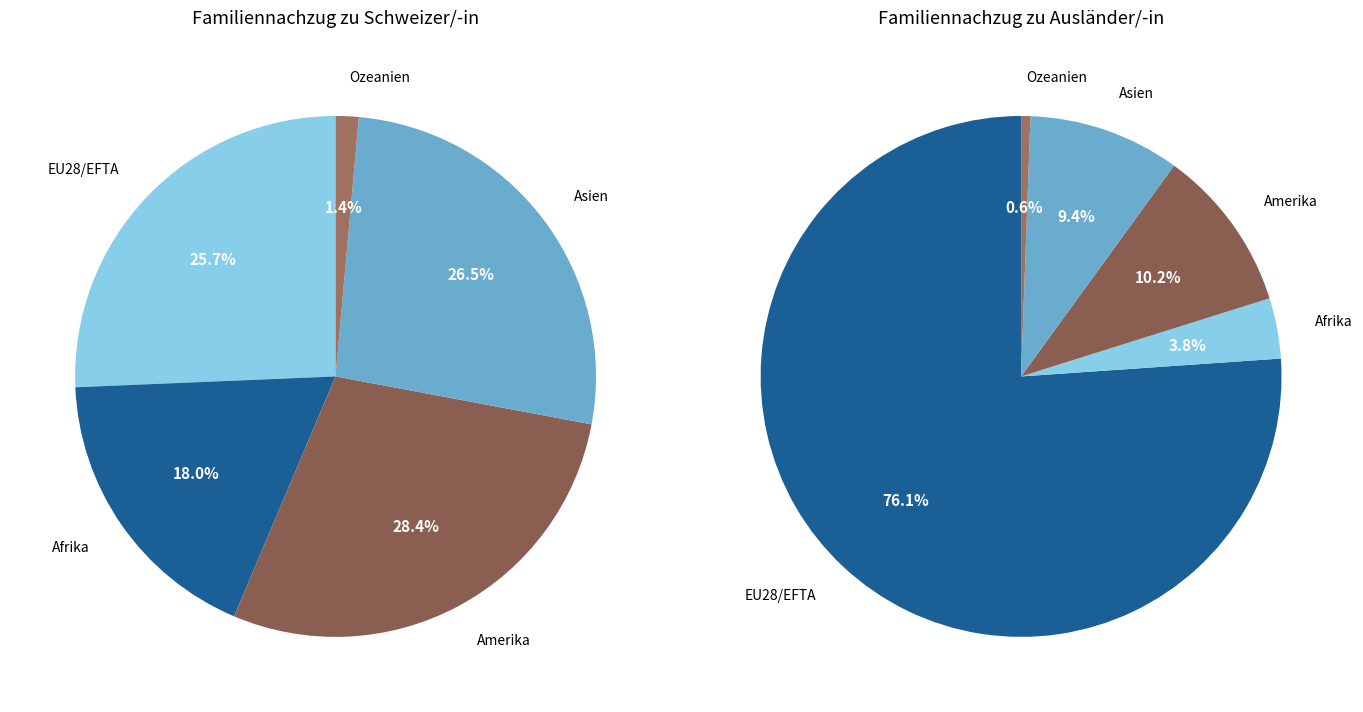

Which slice is the smallest?

Ozeanien